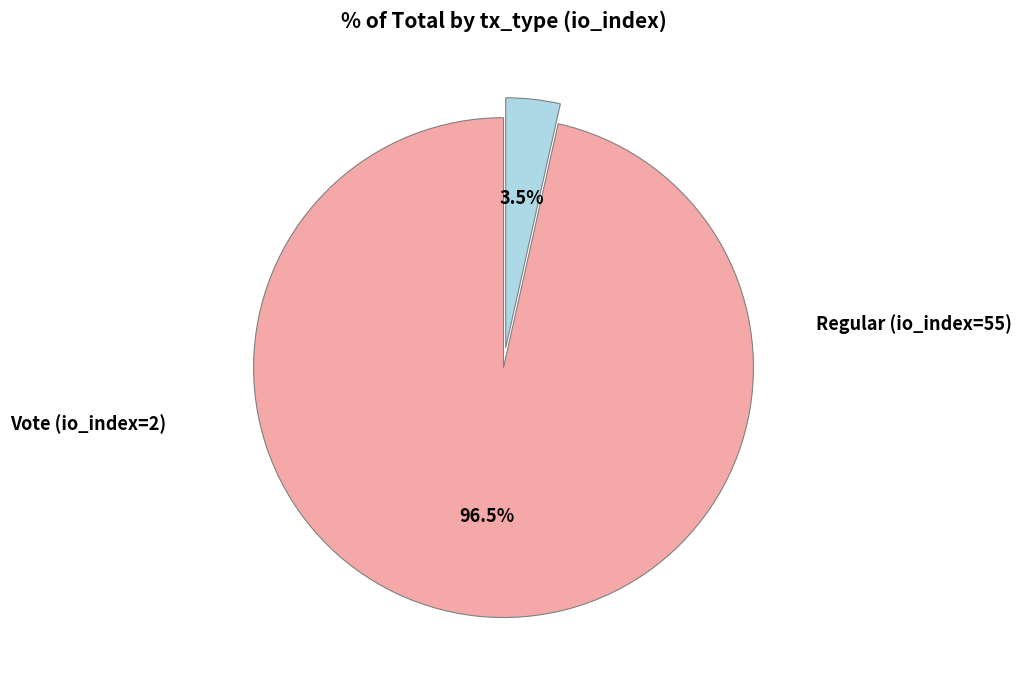

Is there a majority slice in this chart?

Yes